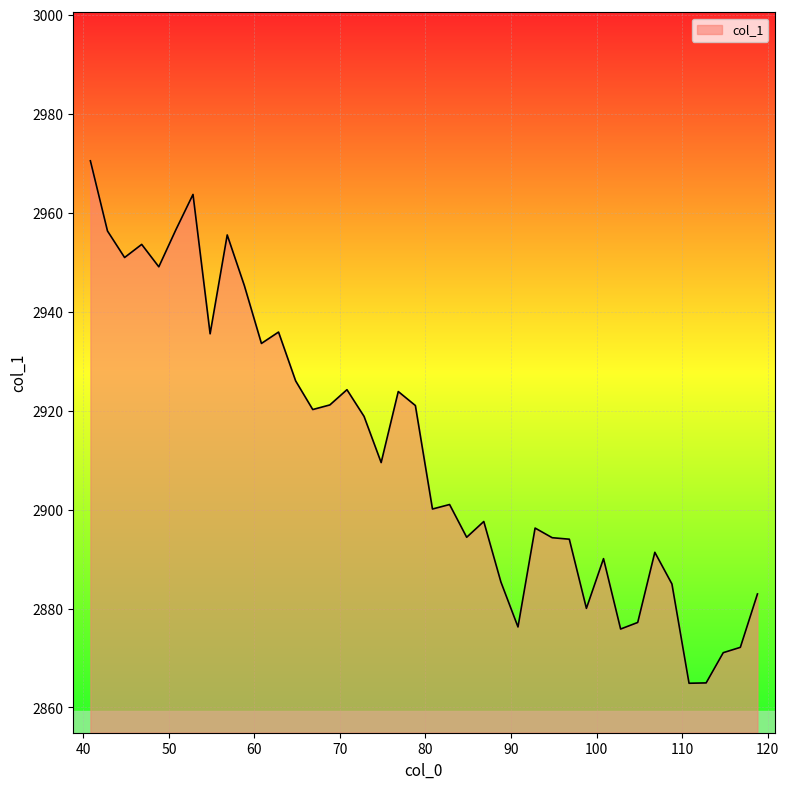

What is the minimum value shown in the chart?

2864.9